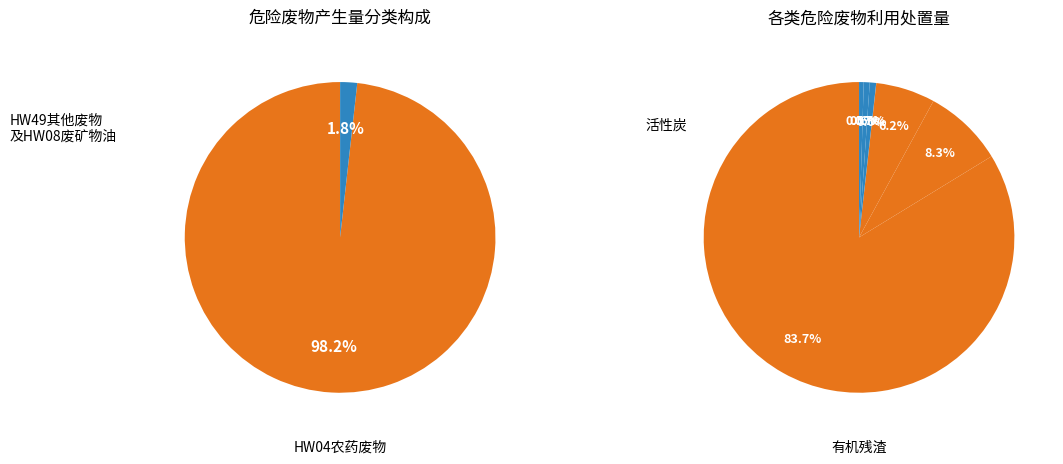

Which slice is the largest?

有机残渣